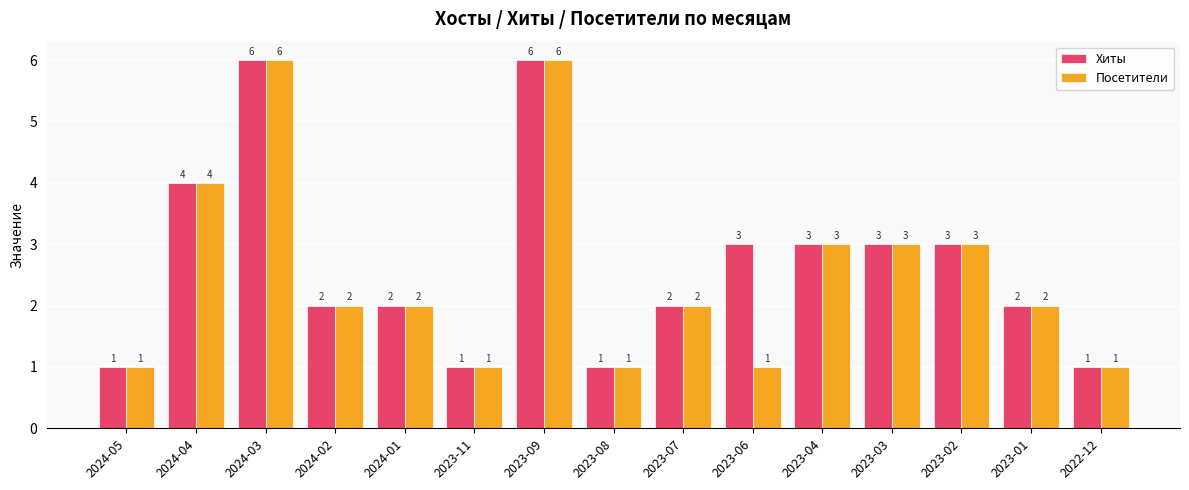

How many values in the Посетители series are below 2?

5